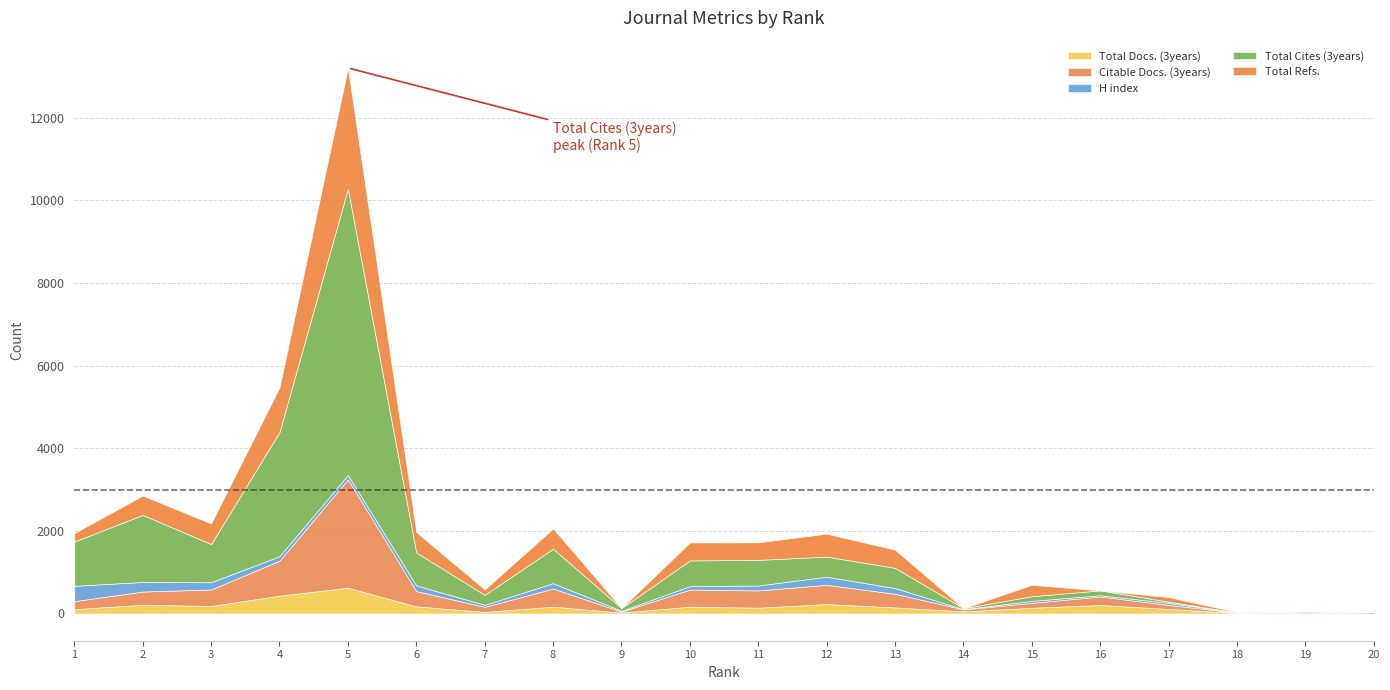

How many positive values does the Total Refs. series have?

15